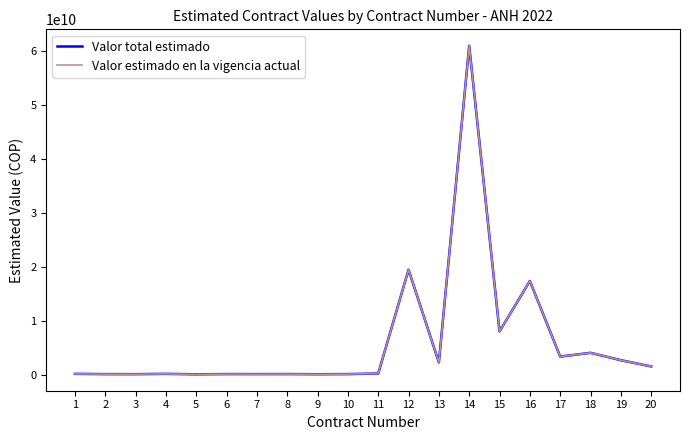

True or false: Valor total estimado has a value of 84823200 at 10.

True